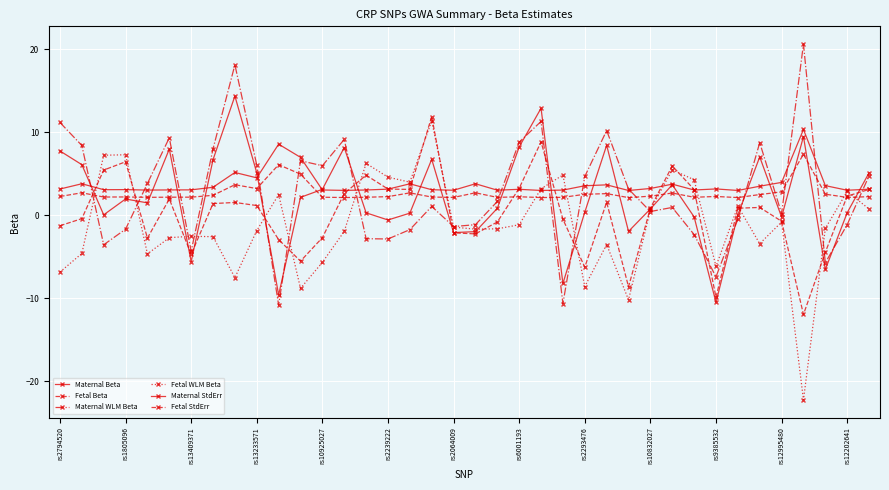

Does the chart have visible grid lines?

Yes